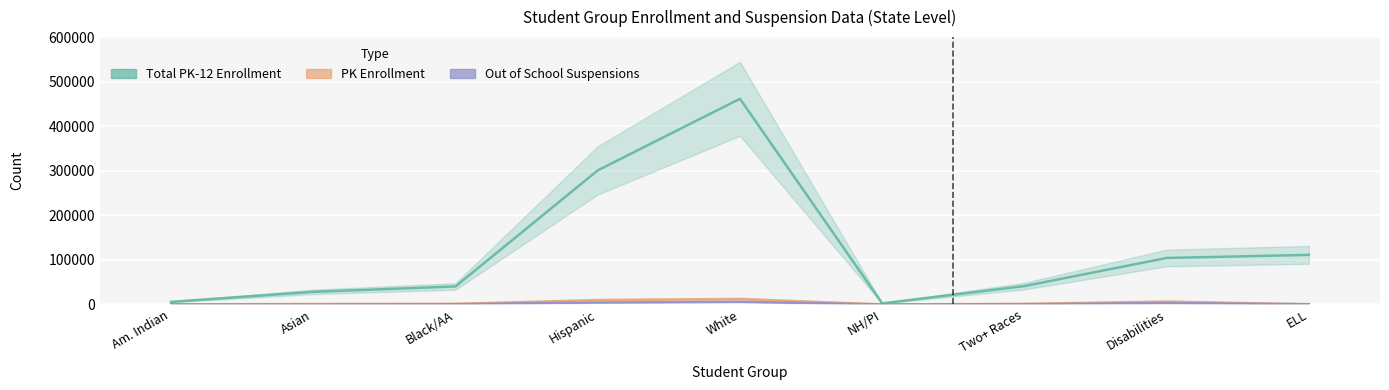

What are all the series names shown in the legend?

Total PK-12 Enrollment, PK Enrollment, Out of School Suspensions